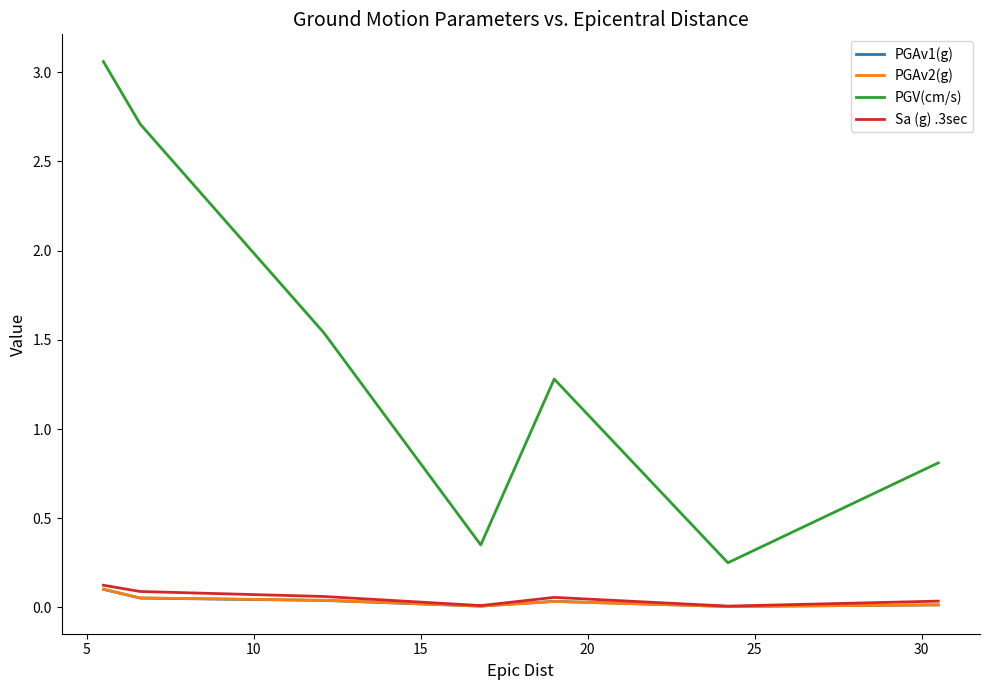

True or false: PGV(cm/s) and Sa (g) .3sec intersect in this chart.

False